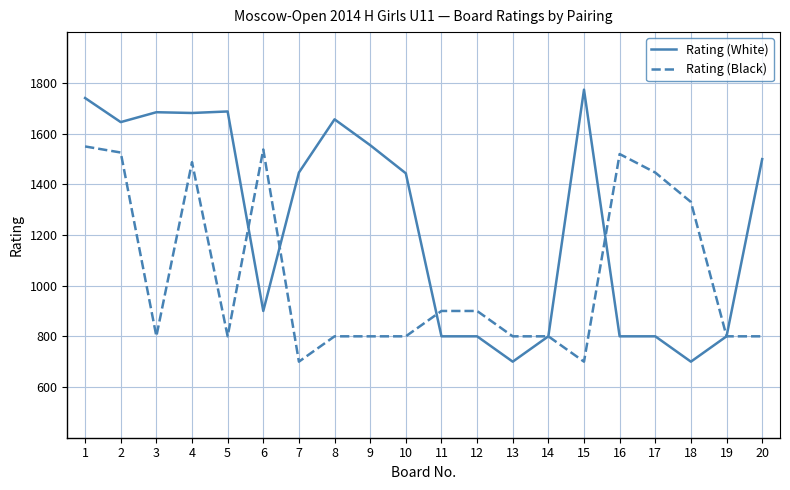

At how many categories does at least one series exceed 712?

20